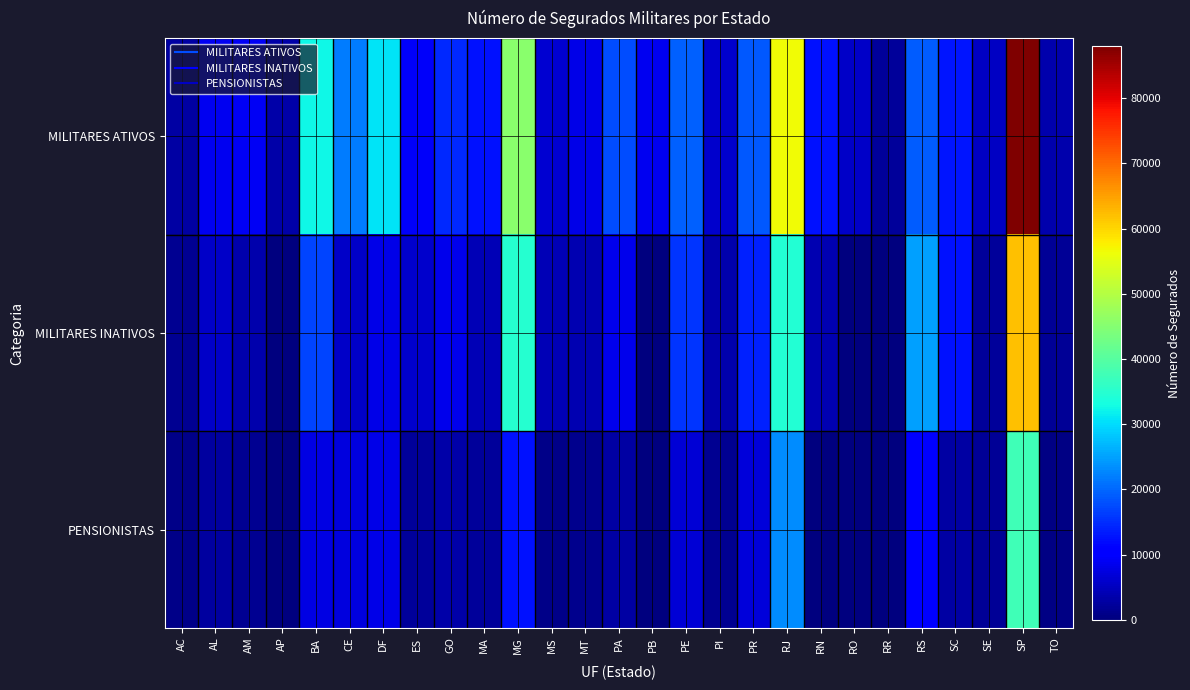

Rank the series by their maximum value, from highest to lowest.

MILITARES ATIVOS, MILITARES INATIVOS, PENSIONISTAS